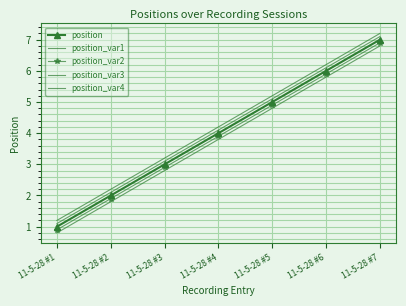

List the series in order of their peak value, lowest first.

position_var4, position_var2, position, position_var1, position_var3